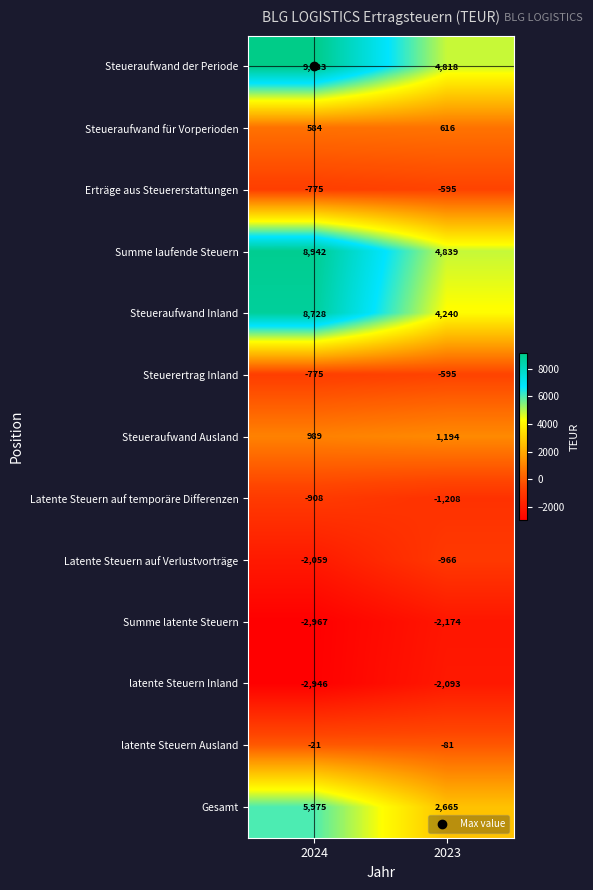

What is the difference between the highest and lowest values at 2024?

12100